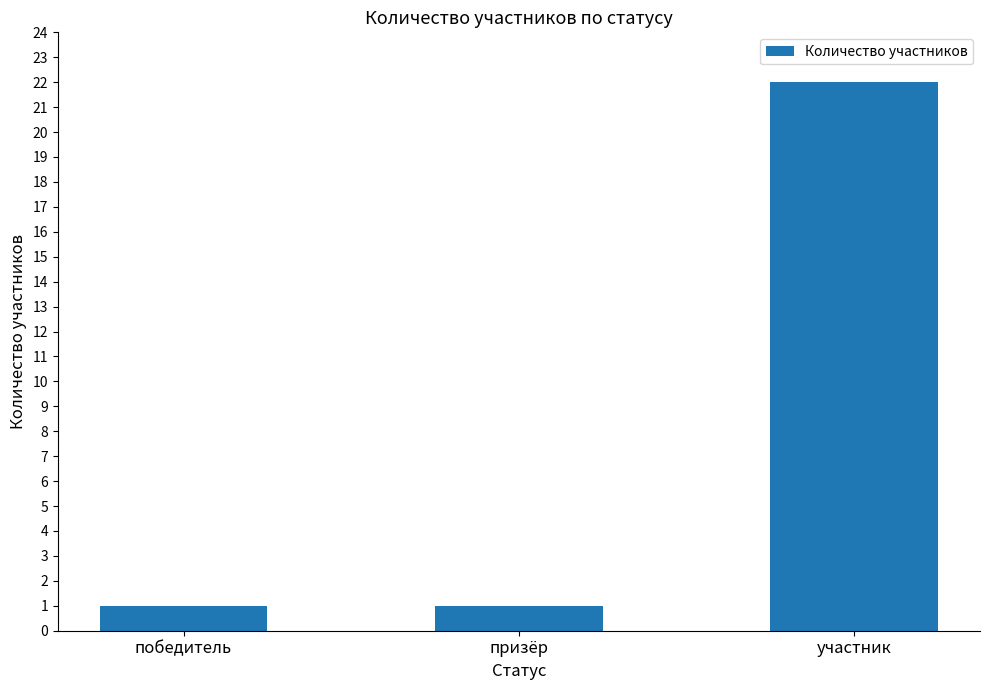

Reading left to right, transcribe all the data shown in this chart.

1	1	22